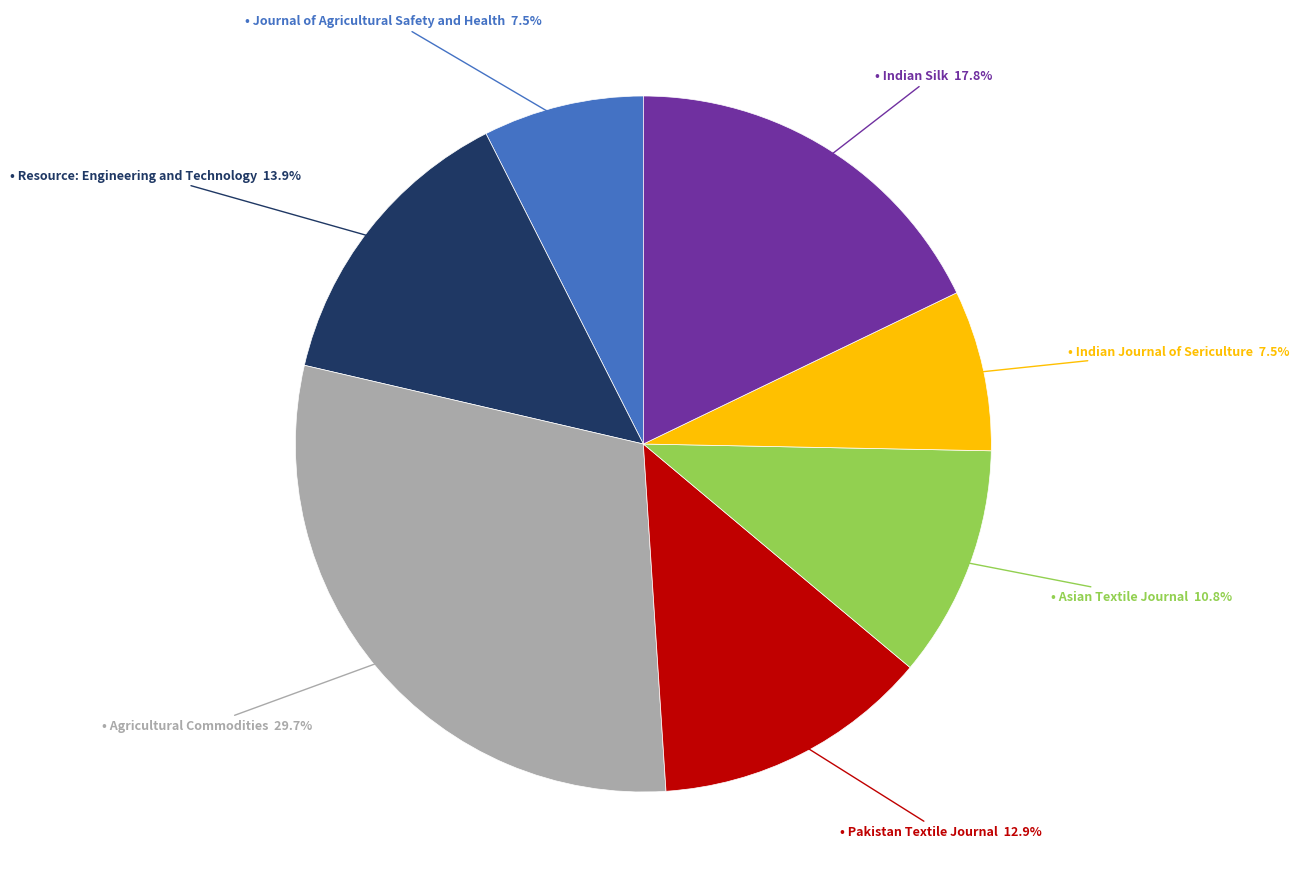

Is there any slice that represents more than half of the pie?

No